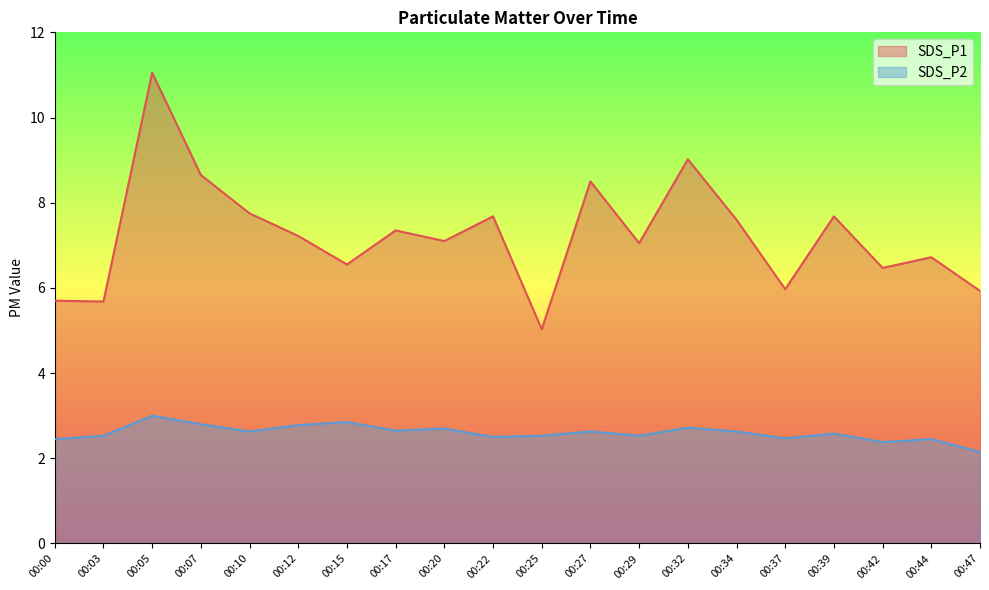

What value does the SDS_P2 series have at 00:03?

2.5